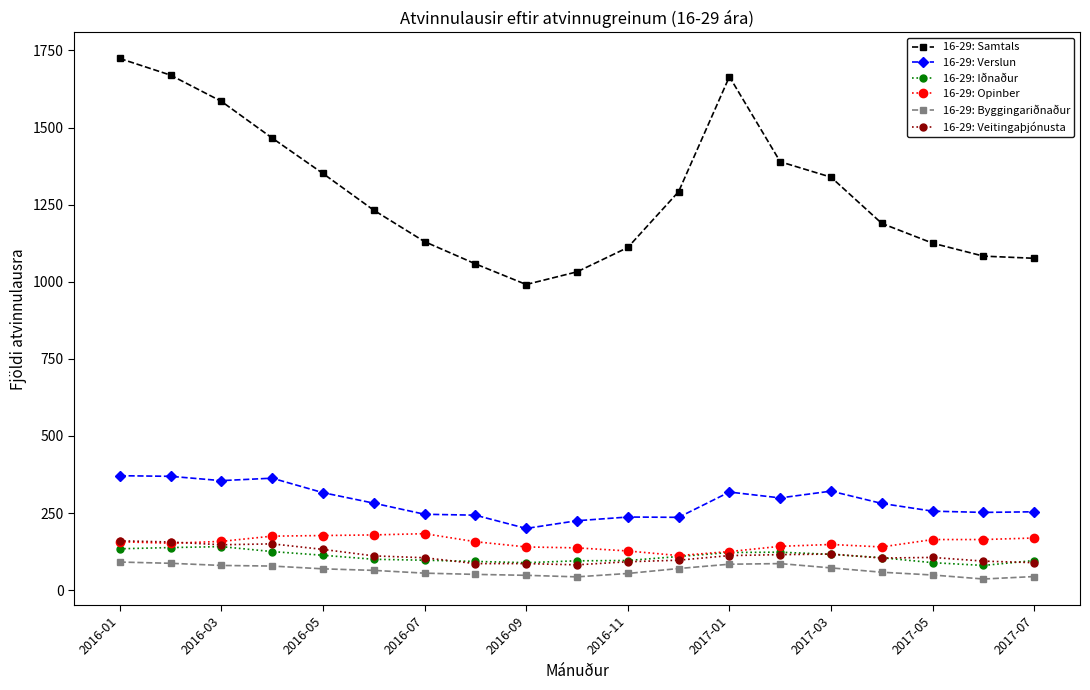

True or false: 16-29: Opinber and 16-29: Samtals intersect in this chart.

False